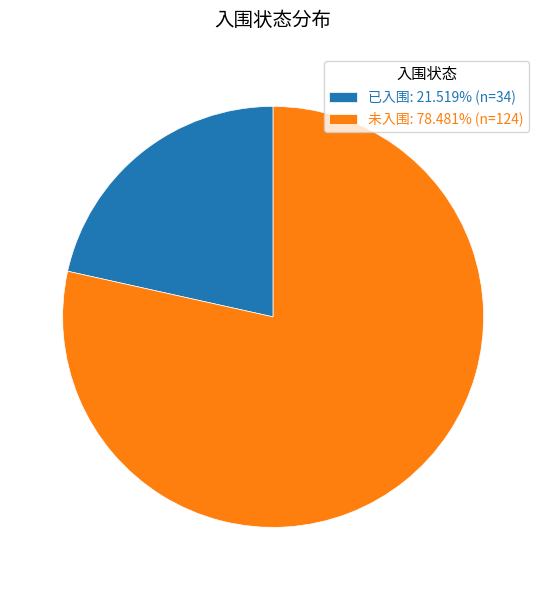

Which slice is the smallest?

已入围